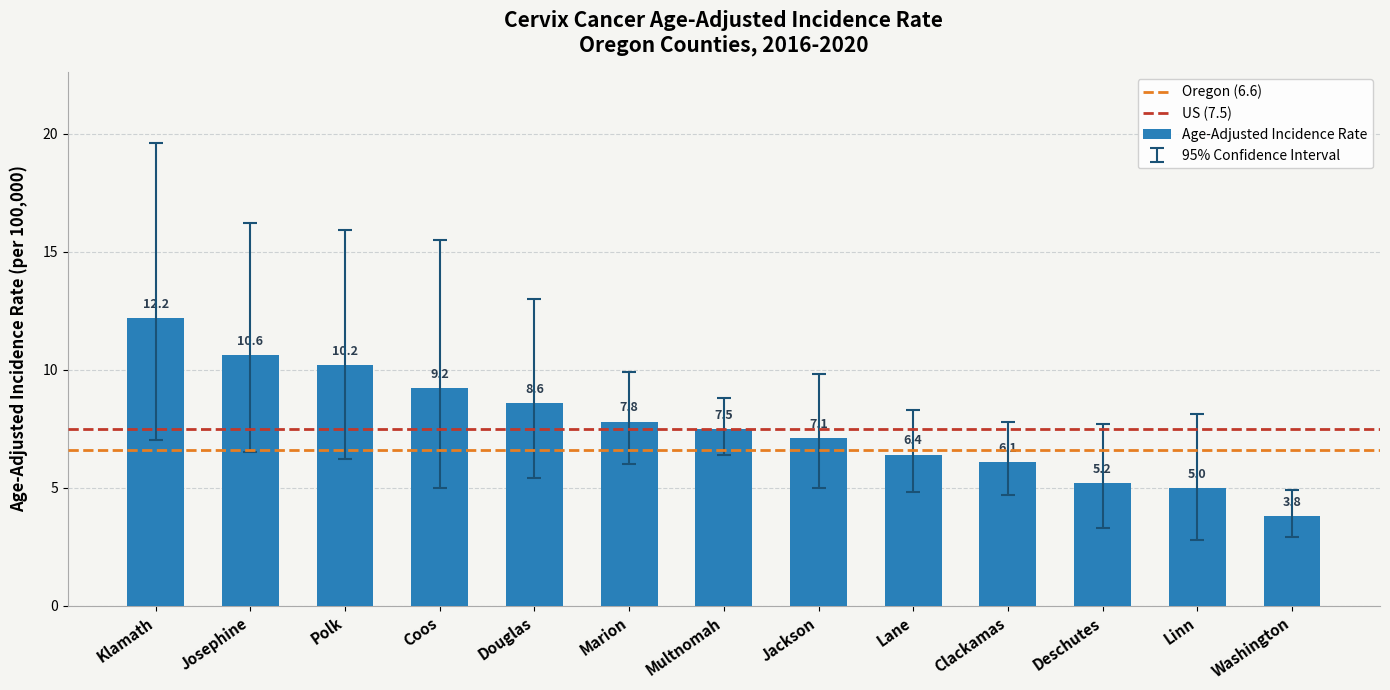

Reading right to left, extract all data points from this chart.

3.8	5.0	5.2	6.1	6.4	7.1	7.5	7.8	8.6	9.2	10.2	10.6	12.2